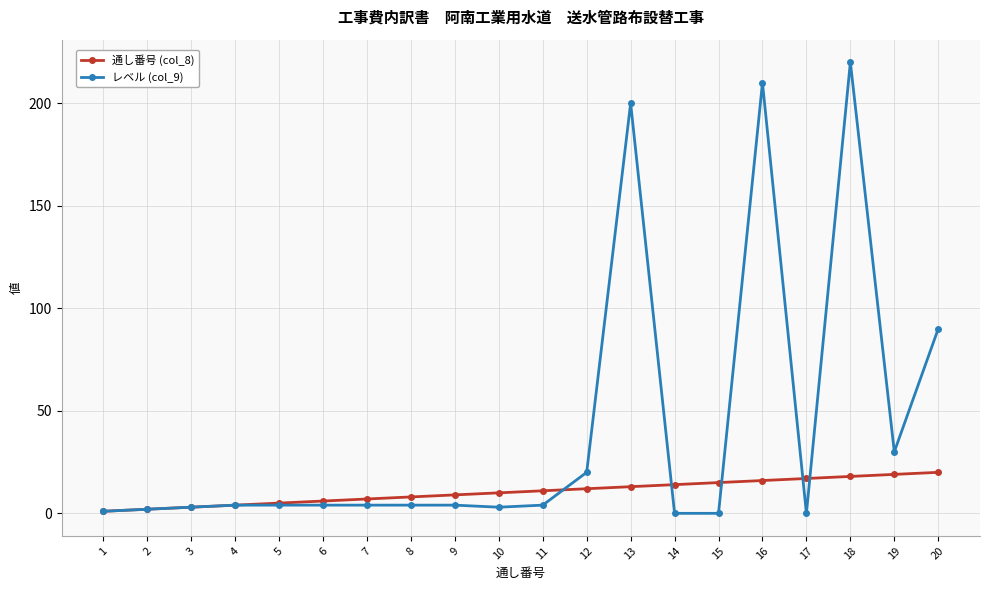

Rank the series at 11 from lowest to highest value.

レベル (col_9), 通し番号 (col_8)